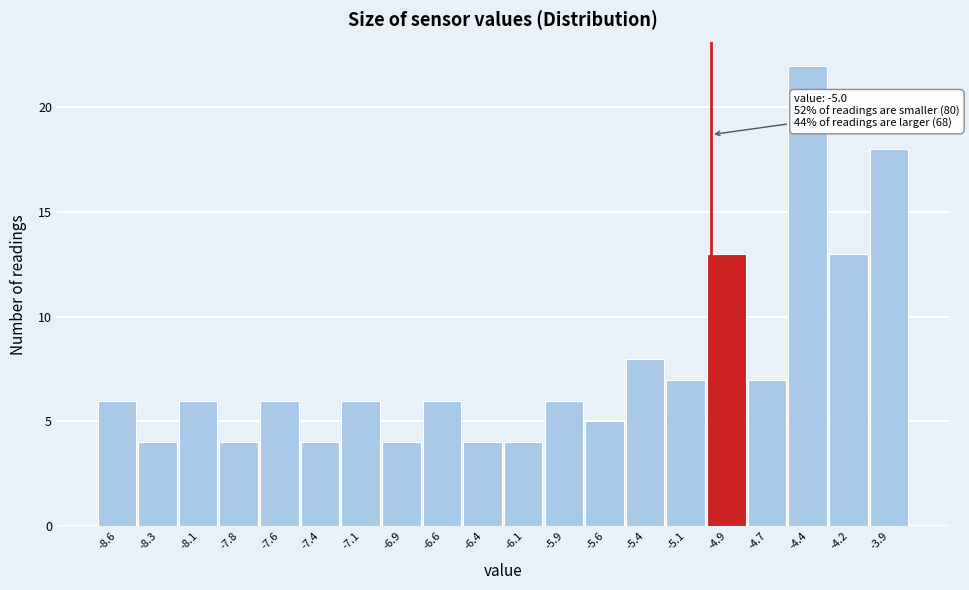

Which range on the x-axis has the tallest bar?

-4.535 to -4.290